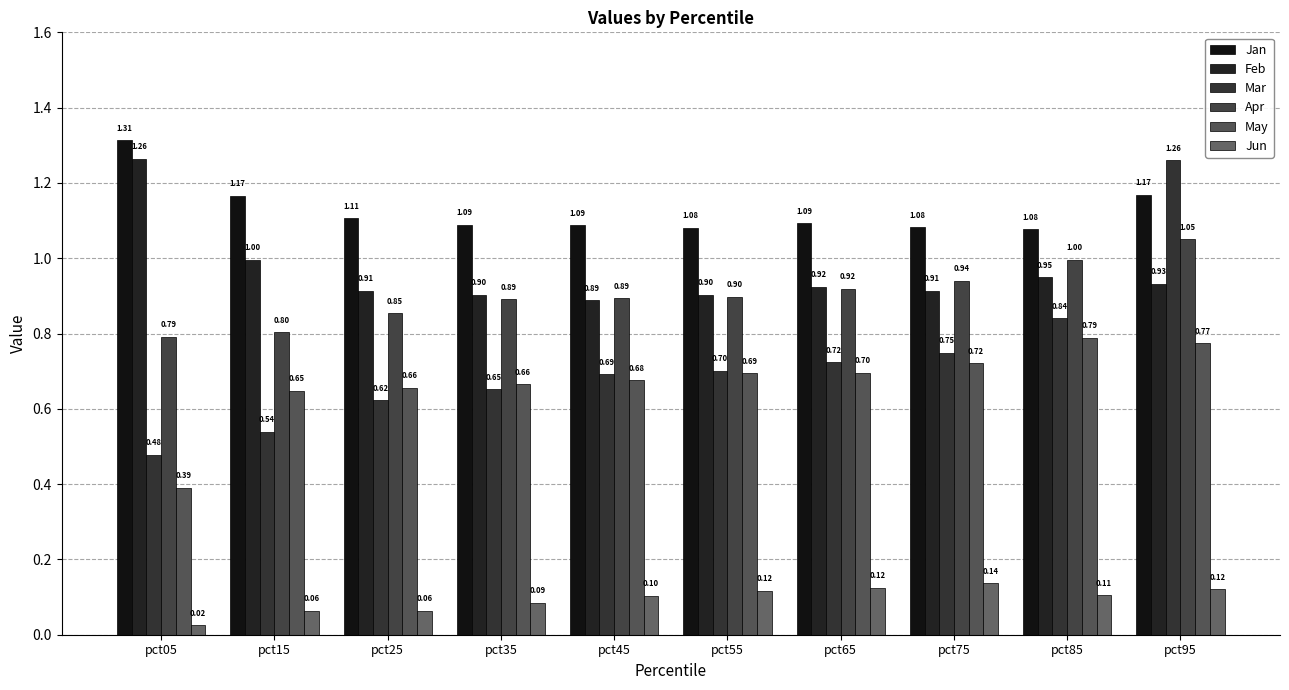

How many groups of bars are there?

10